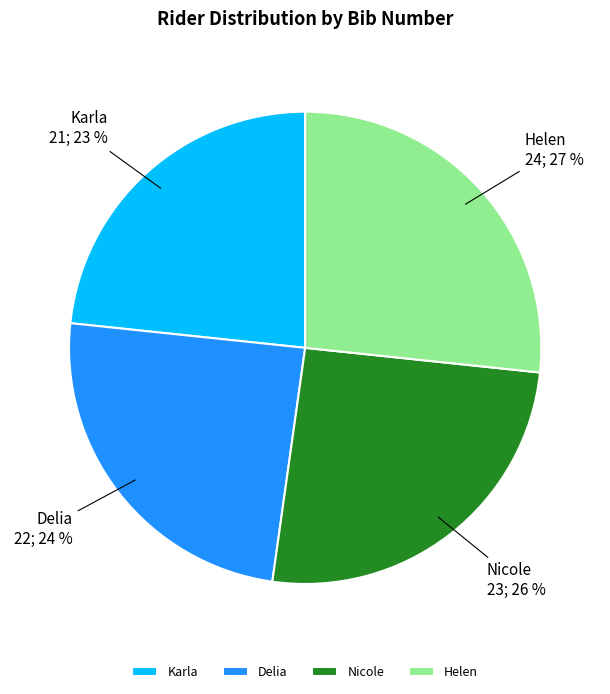

Between Nicole and Helen, which is larger?

Helen